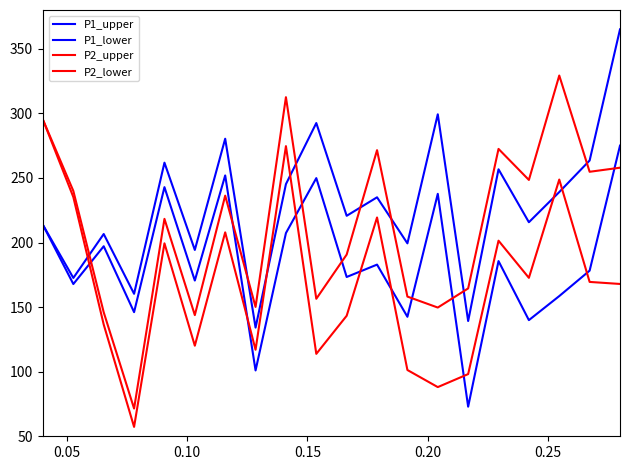

Which series has the largest total across all categories?

P1_upper